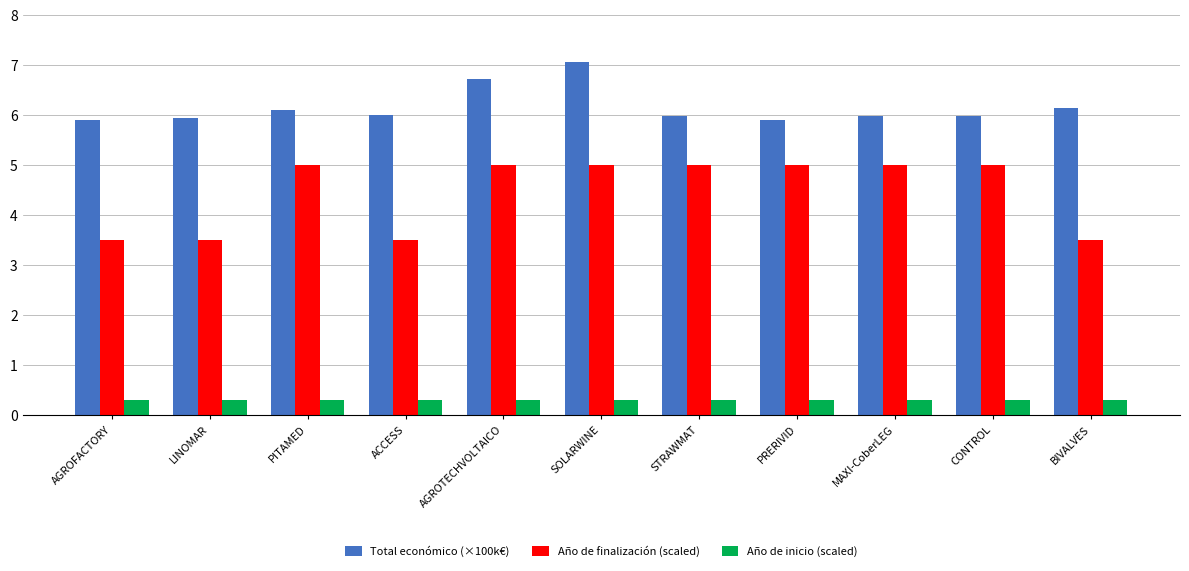

What position from the right is ACCESS?

8